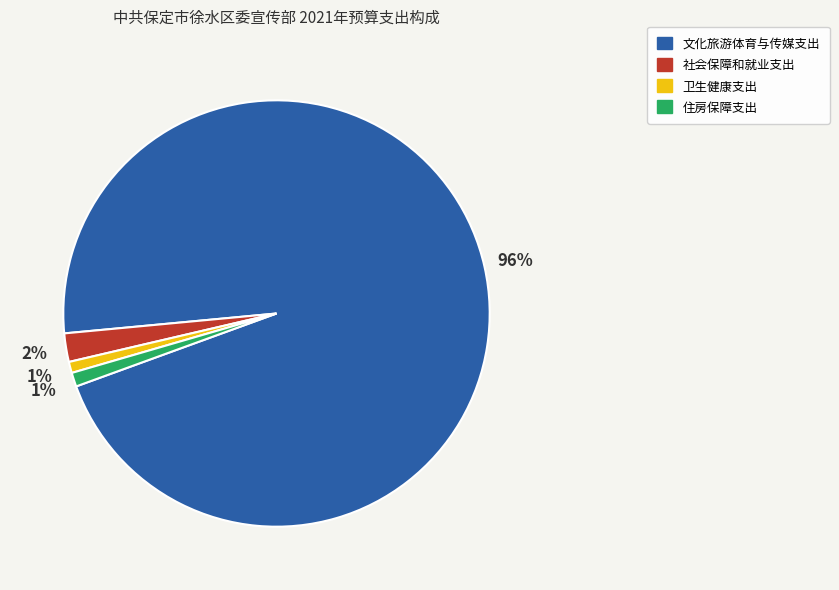

Which has a higher value, 文化旅游体育与传媒支出 or 社会保障和就业支出?

文化旅游体育与传媒支出